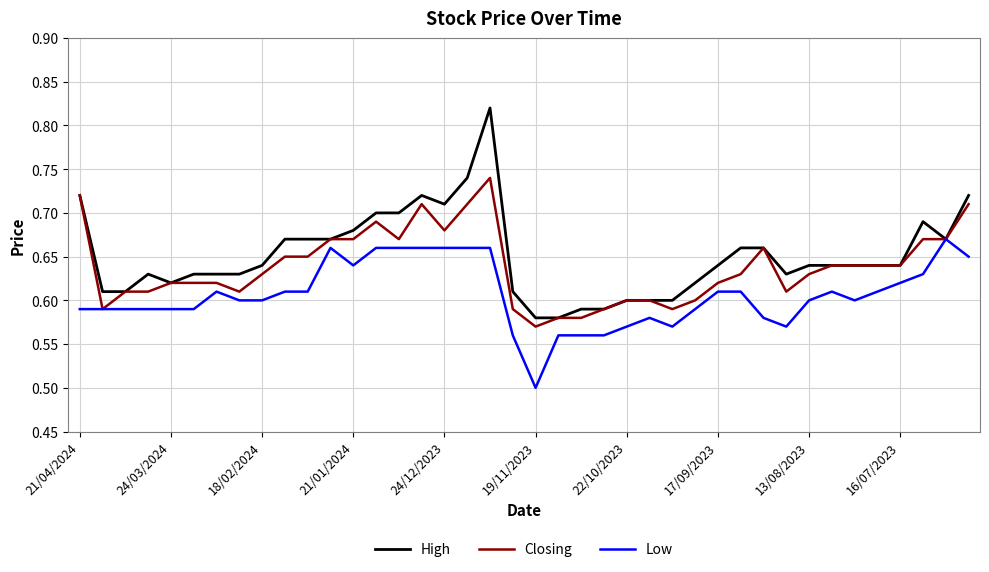

Rank the series by their maximum value, from lowest to highest.

Low, Closing, High